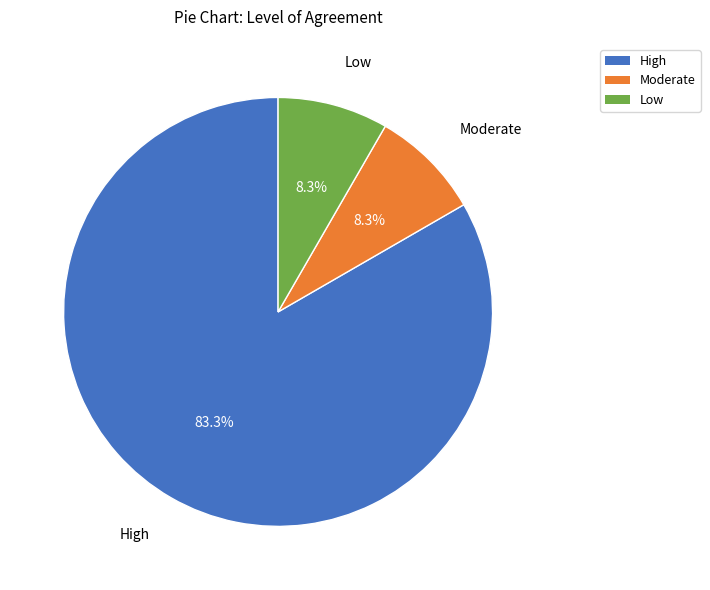

What percentage is NOT represented by Moderate?

91.7%